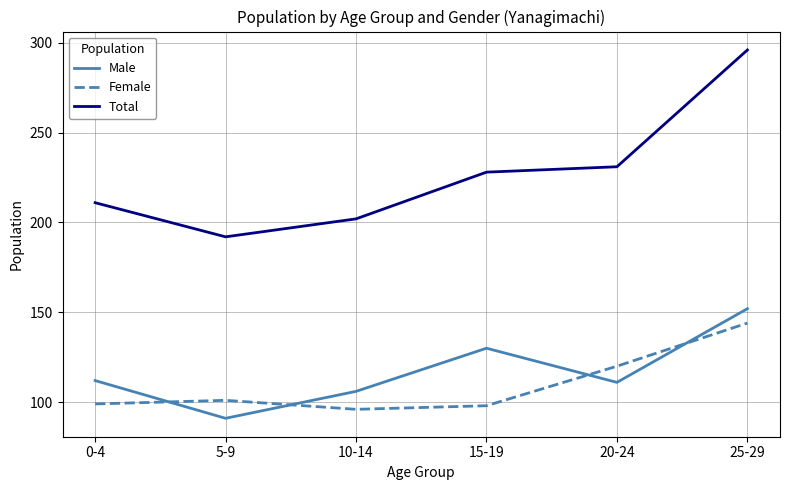

What is the sum of the Total values at 15-19 and 10-14?

430